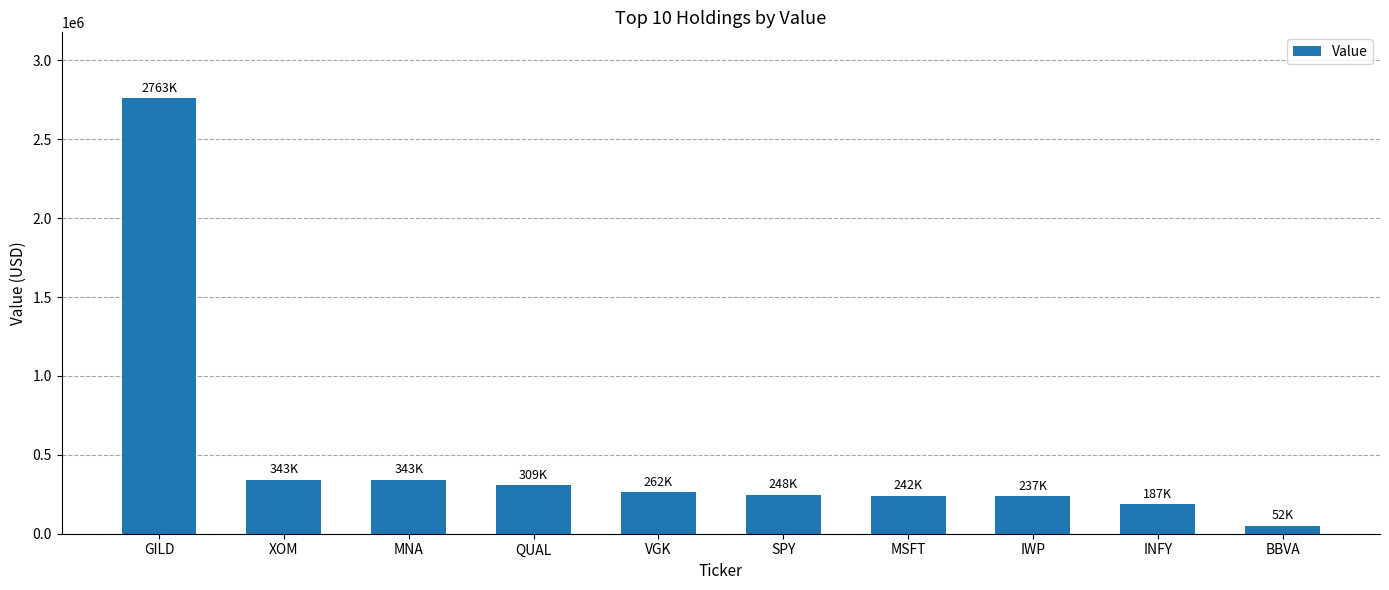

Where does the data first go above 262000?

GILD